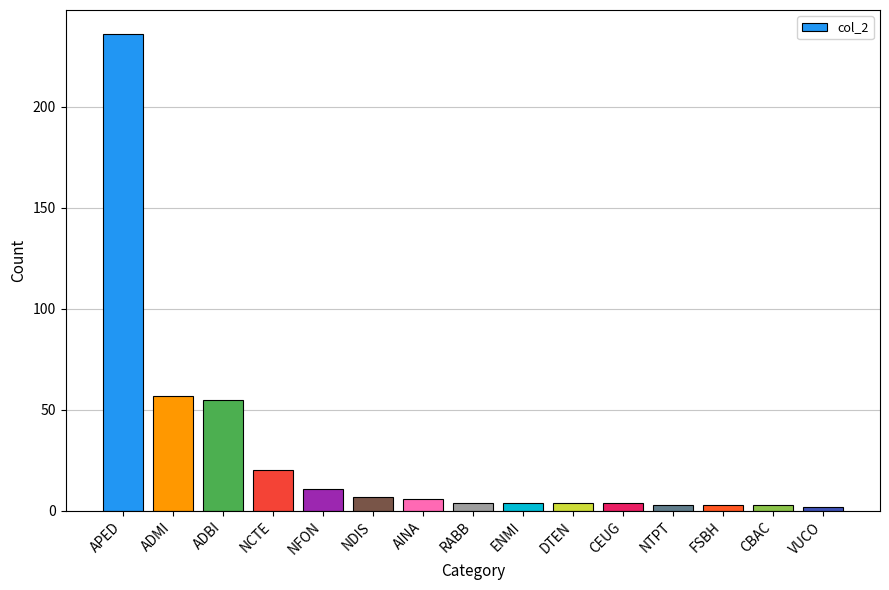

What is the label of the 9th bar from the right?

AINA